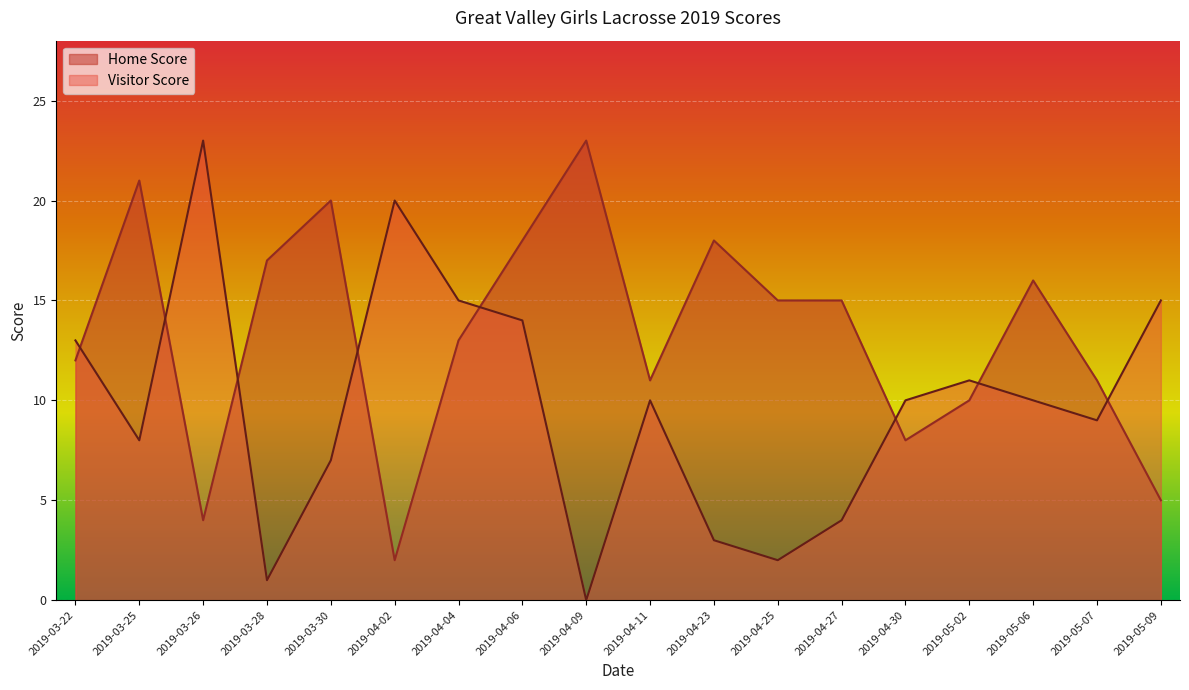

True or false: Home Score and Visitor Score intersect in this chart.

True